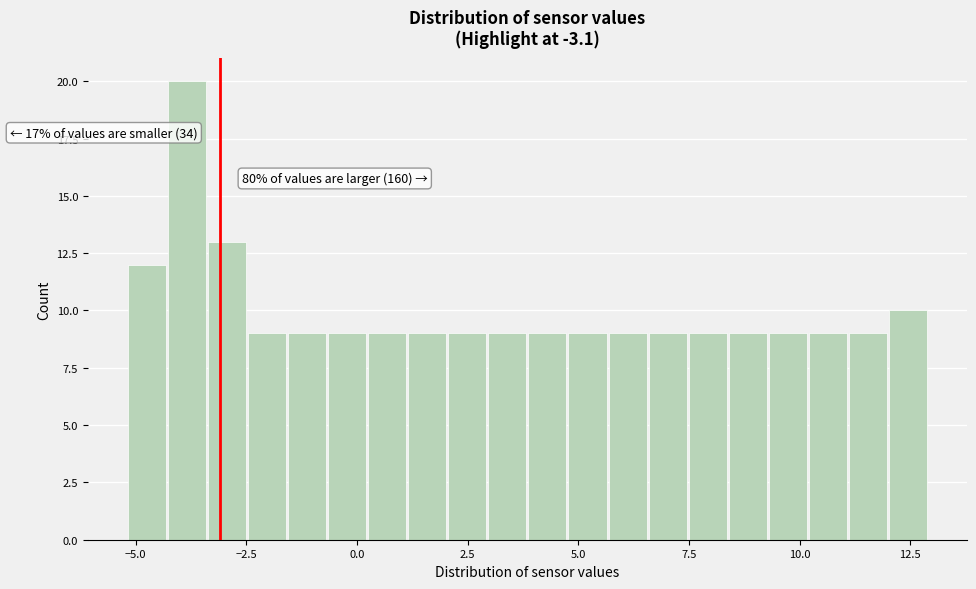

Around what value on the x-axis is the tallest bar? Give the approximate position of its centre, as read against the axis.

-4.0